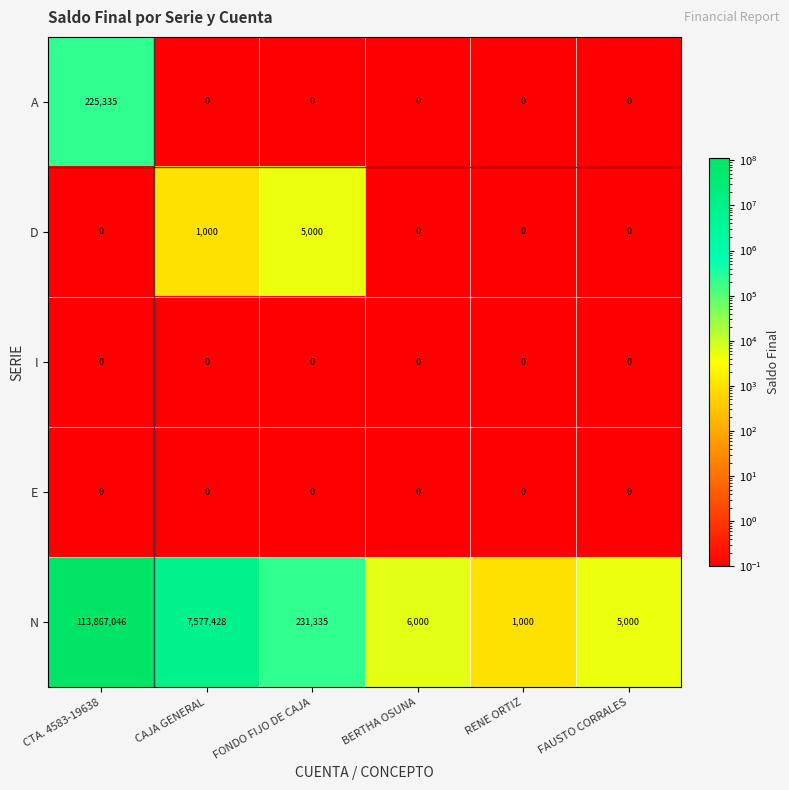

The value of D at FAUSTO CORRALES is 0. True or false?

True